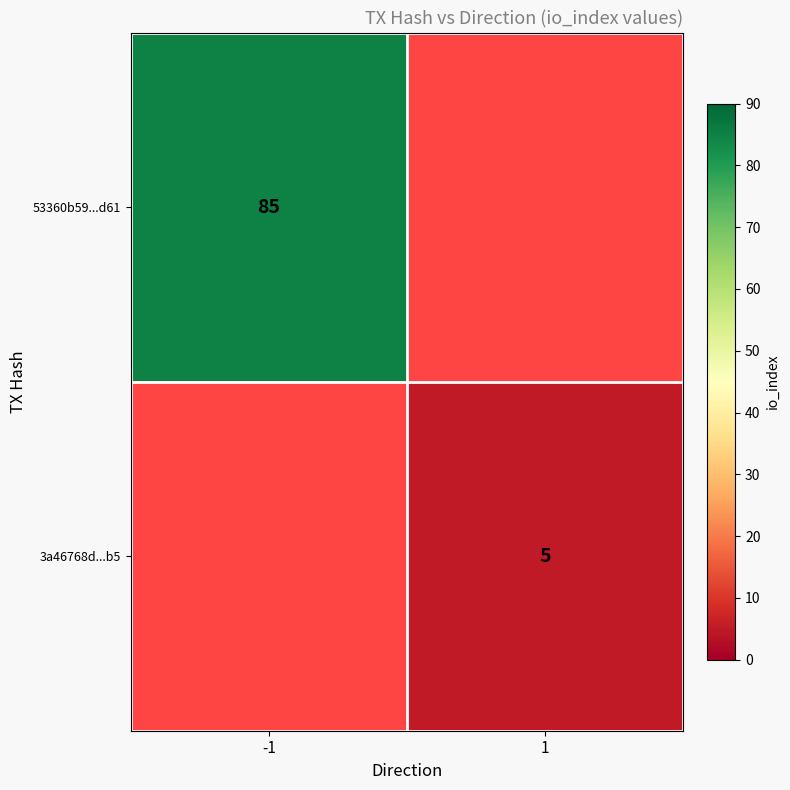

Is the value of 53360b59...d61 at -1 greater than the value of 3a46768d...b5 at 1?

Yes